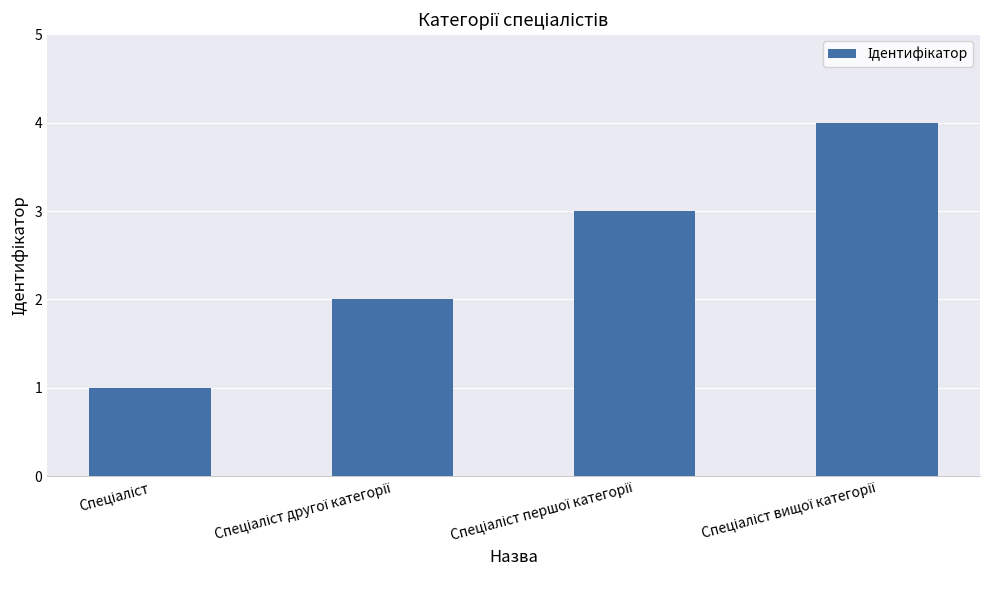

What is the minimum value shown in the chart?

1